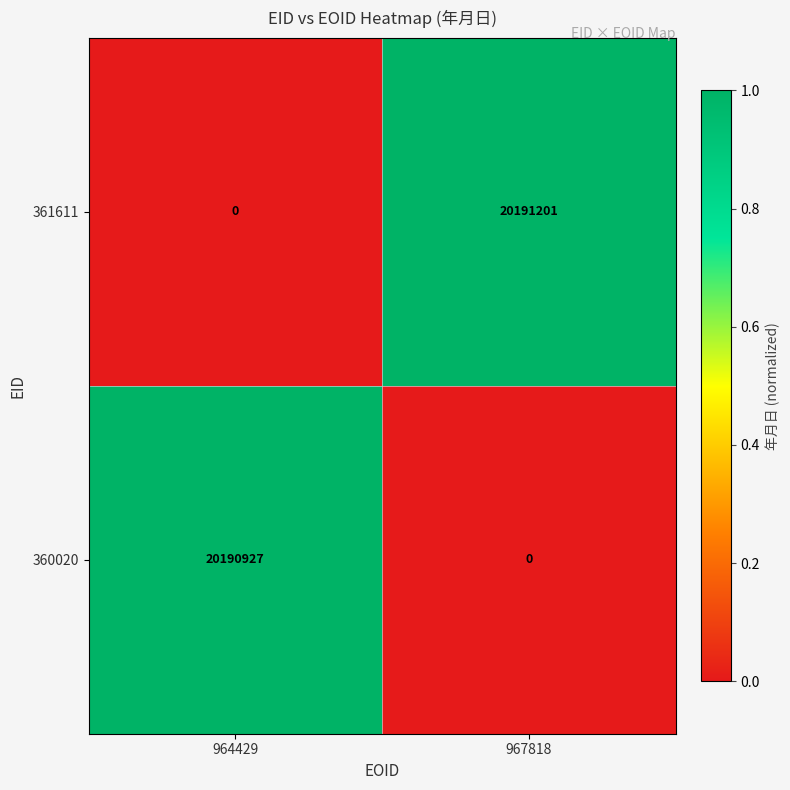

List the series in order of their peak value, highest first.

361611, 360020